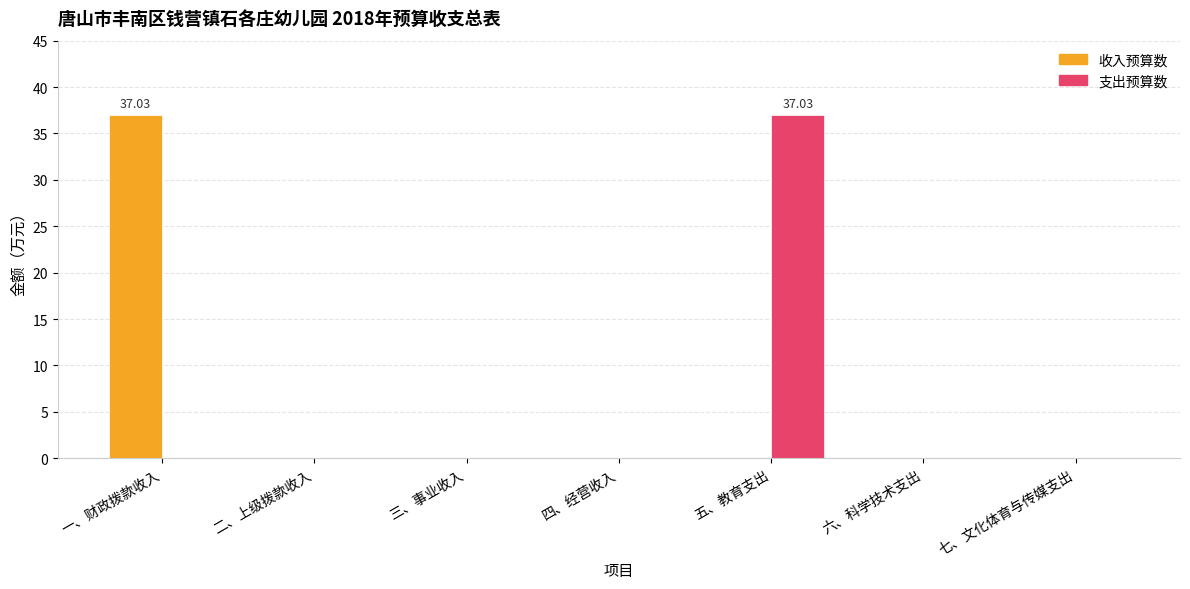

Reading left to right, list all the values displayed in this chart.

收入预算数: 37.0	0.0	0.0	0.0	0.0	0.0	0.0
支出预算数: 0.0	0.0	0.0	0.0	37.0	0.0	0.0